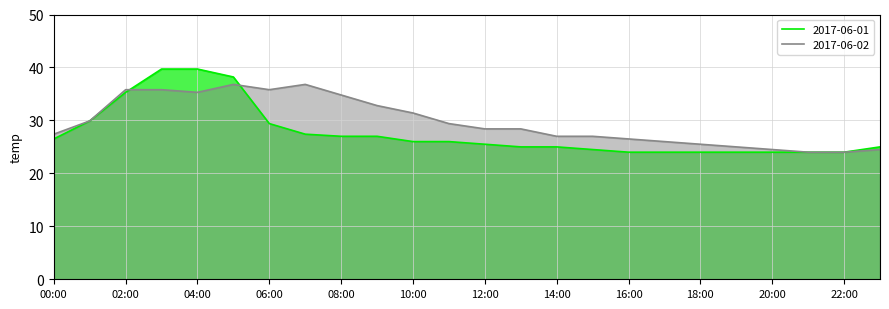

What is the lowest value of the temp_day1 series?

24.0